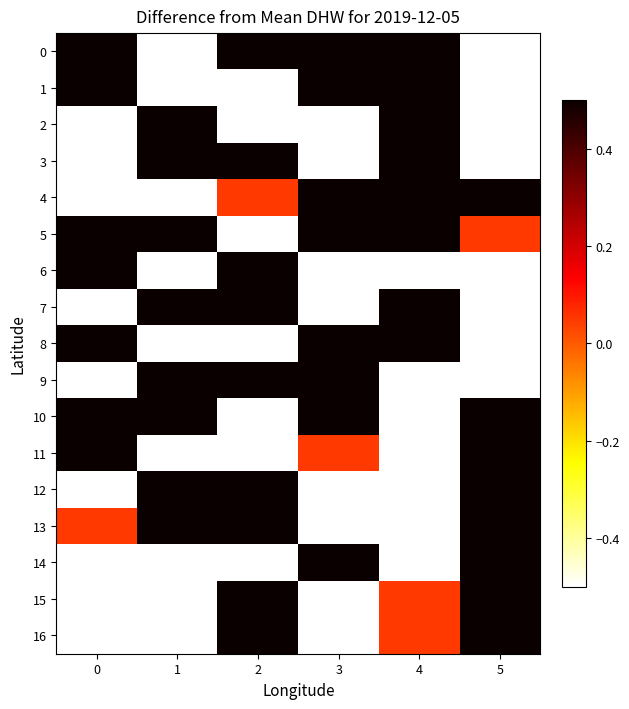

Reading left to right, what are all the values shown in this chart?

0: 0=1.0	1=-4.0	2=3.0	3=4.0	4=2.0	5=-6.0
1: 0=8.0	1=-2.0	2=-3.0	3=5.0	4=5.0	5=-1.0
2: 0=-4.0	1=3.0	2=-5.0	3=-5.0	4=6.0	5=-8.0
3: 0=-1.0	1=6.0	2=2.0	3=-6.0	4=4.0	5=-2.0
4: 0=-6.0	1=-8.0	2=0.0	3=8.0	4=7.0	5=1.0
5: 0=6.0	1=7.0	2=-7.0	3=5.0	4=3.0	5=0.0
6: 0=4.0	1=-7.0	2=6.0	3=-1.0	4=-5.0	5=-5.0
7: 0=-5.0	1=8.0	2=7.0	3=-2.0	4=1.0	5=-7.0
8: 0=5.0	1=-4.0	2=-4.0	3=3.0	4=8.0	5=-3.0
9: 0=-8.0	1=5.0	2=4.0	3=7.0	4=-1.0	5=-4.0
10: 0=3.0	1=4.0	2=-5.0	3=6.0	4=-8.0	5=8.0
11: 0=2.0	1=-6.0	2=-8.0	3=0.0	4=-3.0	5=6.0
12: 0=-2.0	1=2.0	2=1.0	3=-8.0	4=-5.0	5=7.0
13: 0=0.0	1=1.0	2=8.0	3=-3.0	4=-7.0	5=3.0
14: 0=-3.0	1=-5.0	2=-2.0	3=2.0	4=-6.0	5=3.0
15: 0=-3.0	1=-1.0	2=1.0	3=-4.0	4=0.0	5=2.0
16: 0=-7.0	1=-1.0	2=5.0	3=-4.0	4=0.0	5=2.0